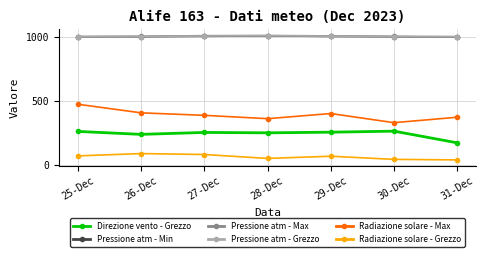

Is it true that Radiazione solare - Grezzo equals 52.5 at 28-Dec?

True